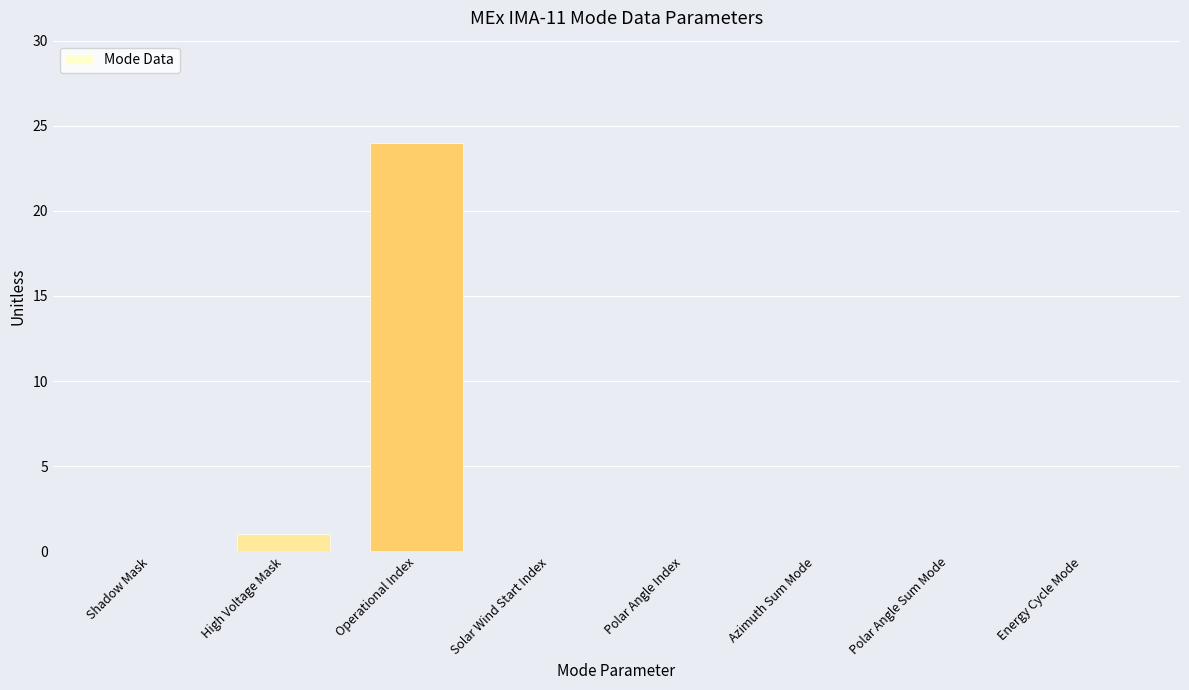

The chart shows a value of 10 at Energy Cycle Mode. True or false?

False